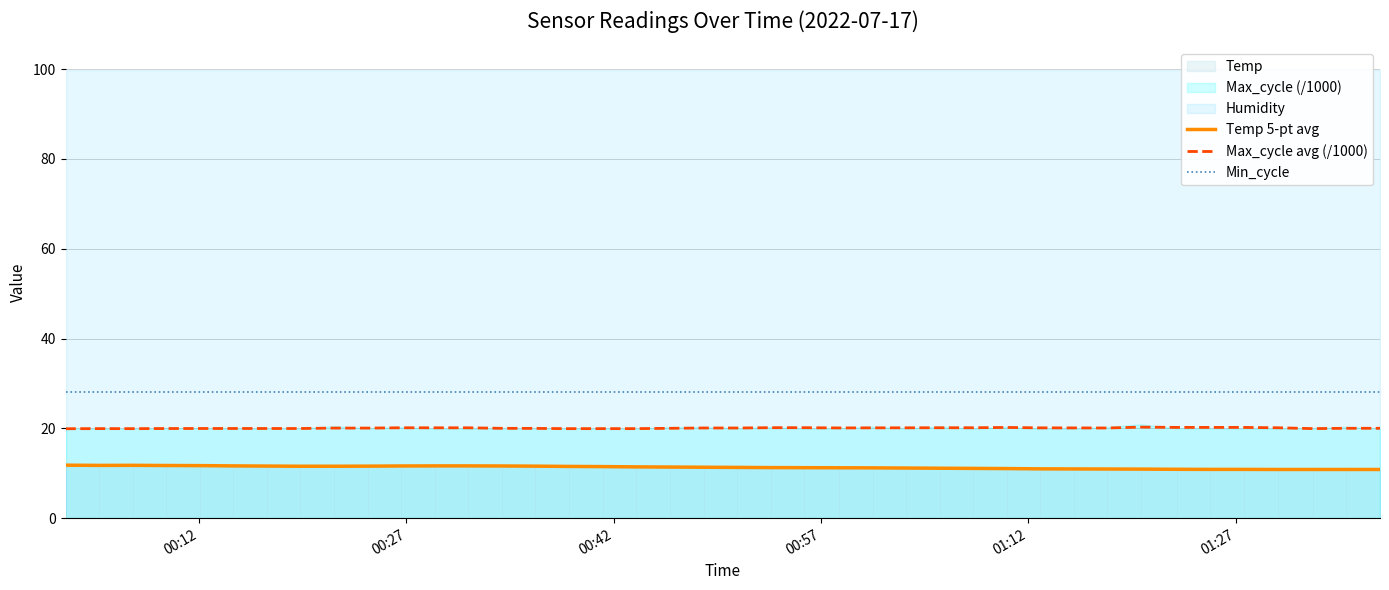

What is the lowest value of the Temp 5-pt avg series?

10.8